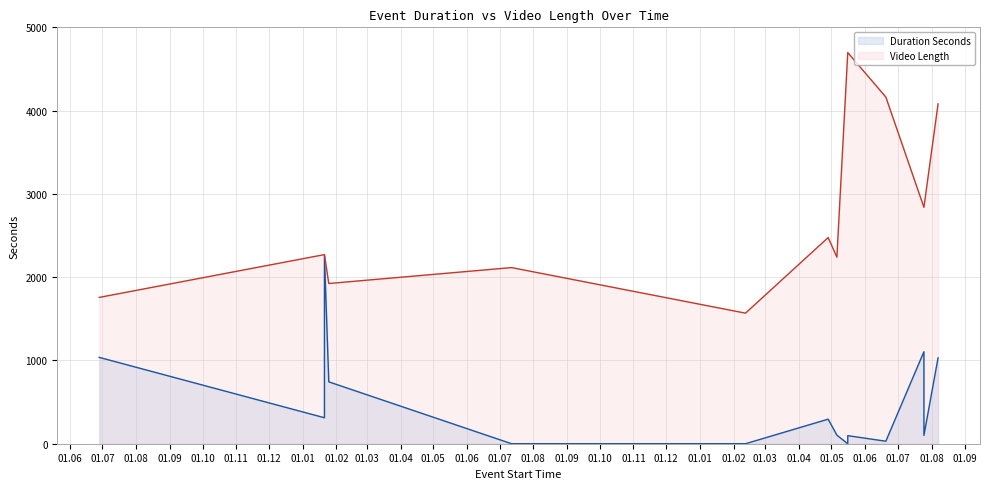

Does the chart display data point markers on the line(s)?

No